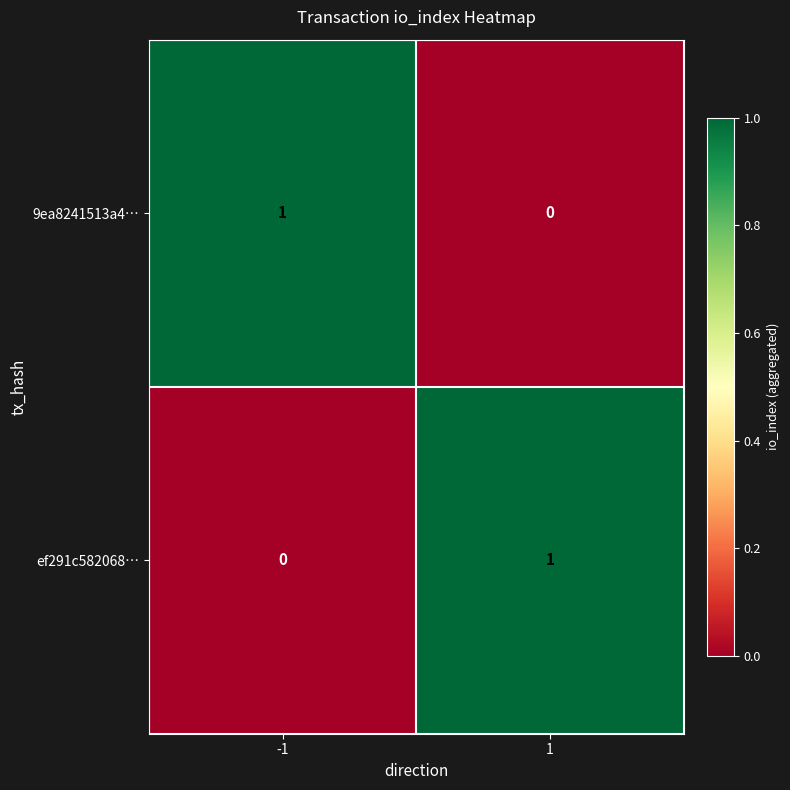

True or false: 9ea8241513a4… has a value of -1 at 1.

False